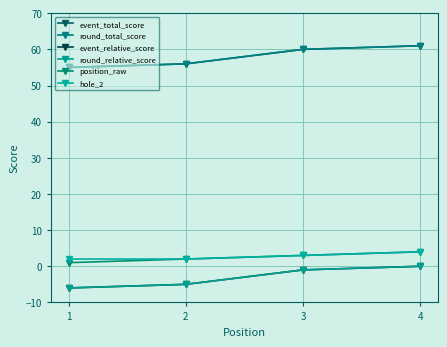

What is the total value across all series at 4?

130